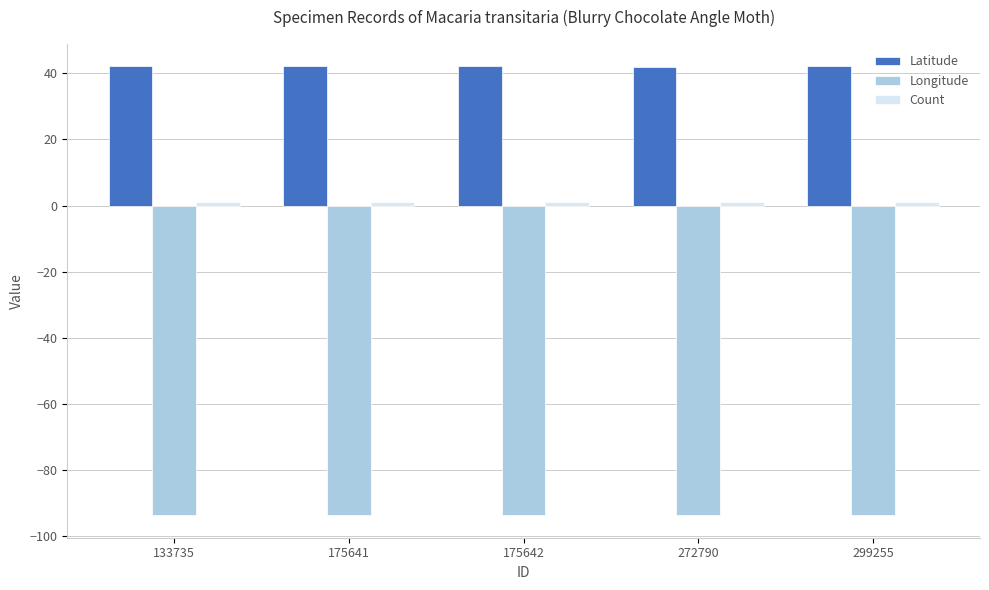

What is the average value of the Longitude series?

-93.6